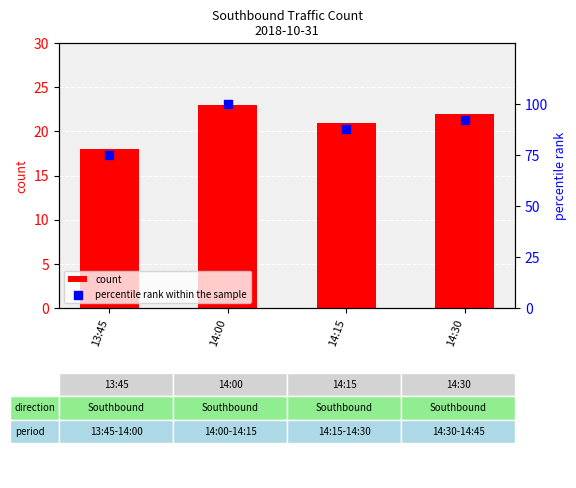

Which series reaches the minimum Y coordinate?

count